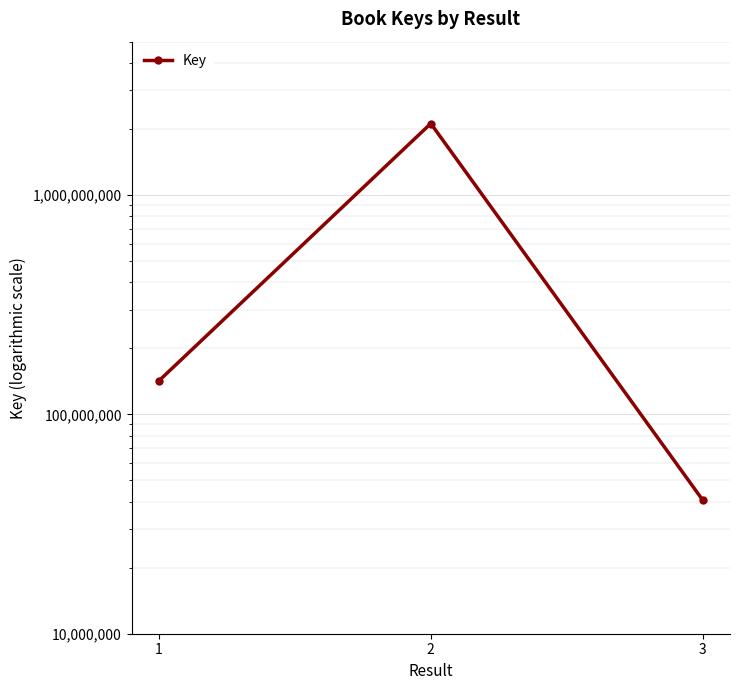

The value at 1 is 142086167. True or false?

True